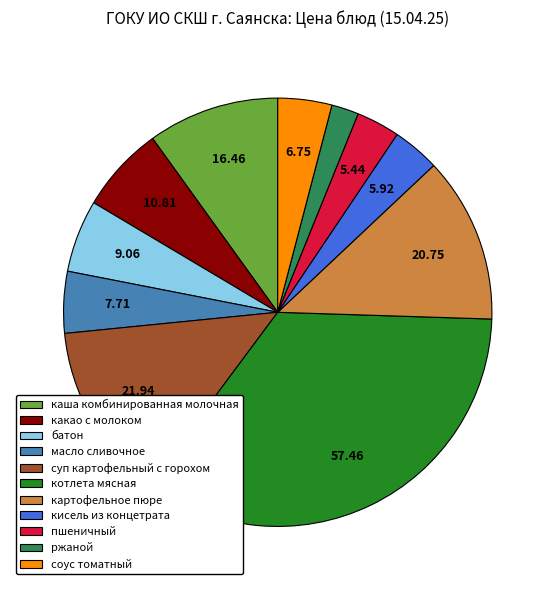

Is it true that какао с молоком is 14% of the pie?

False